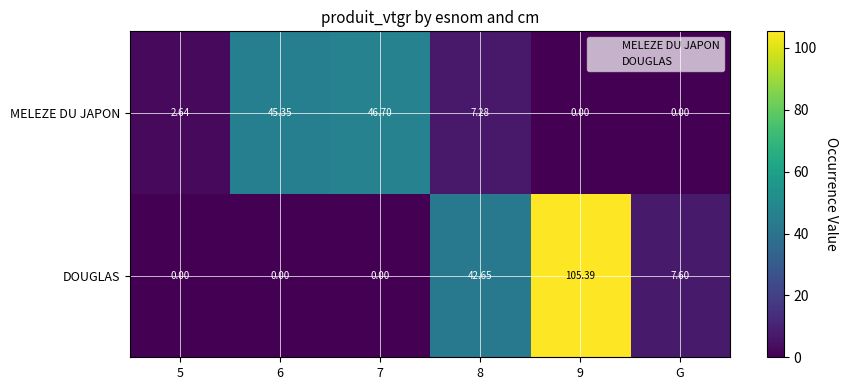

Between 6 and 8, which series saw the biggest shift?

DOUGLAS